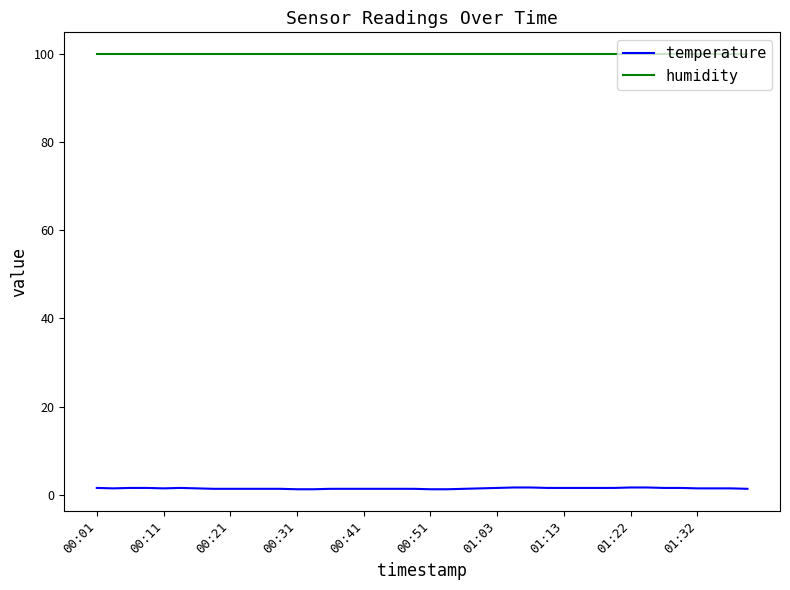

Which series has the largest total across all categories?

humidity